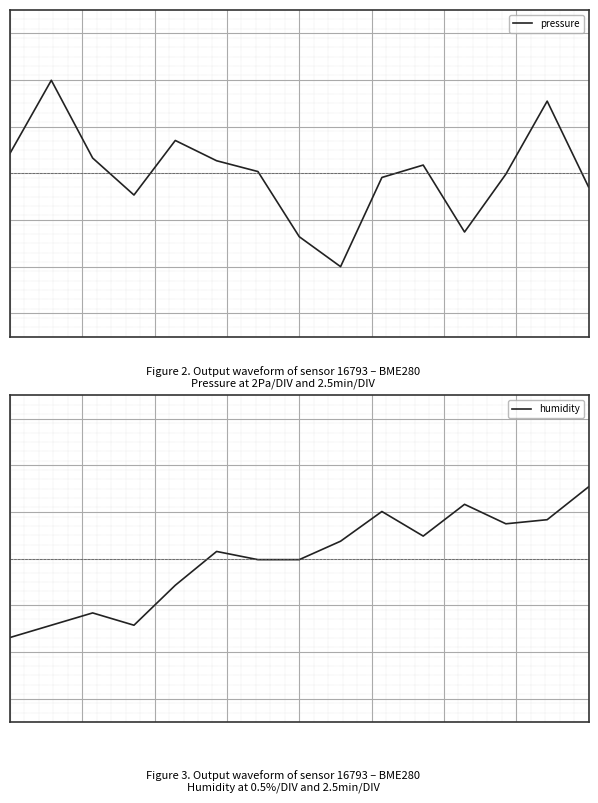

How many data points in pressure are above 0?

8